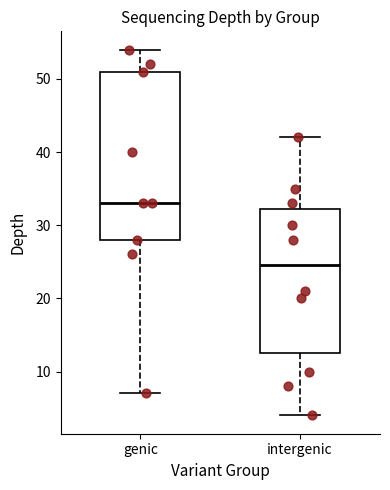

Which box's median line is the highest?

genic